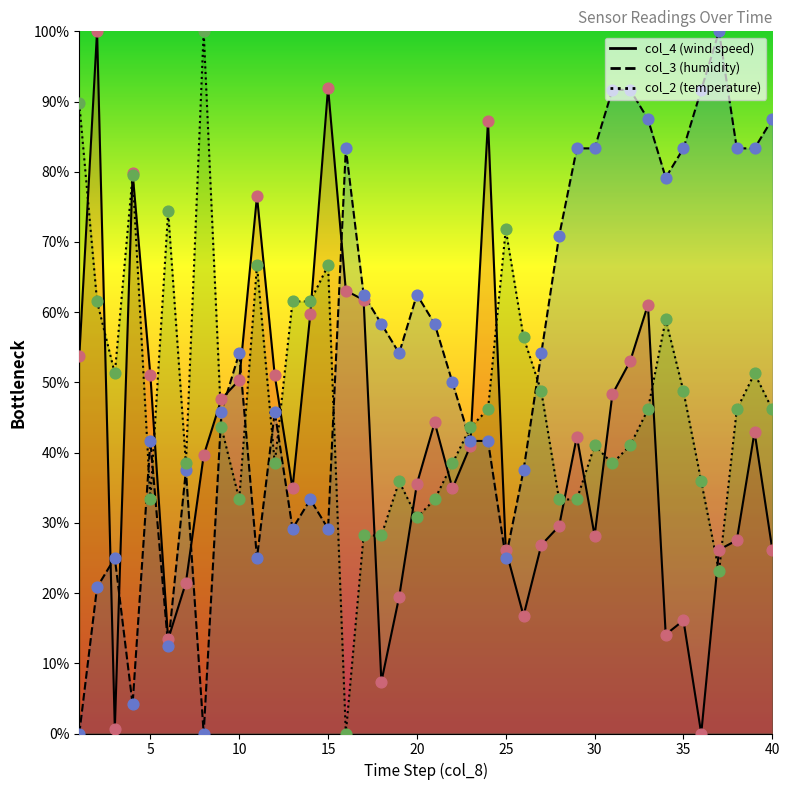

Which series has the largest total across all categories?

col_3